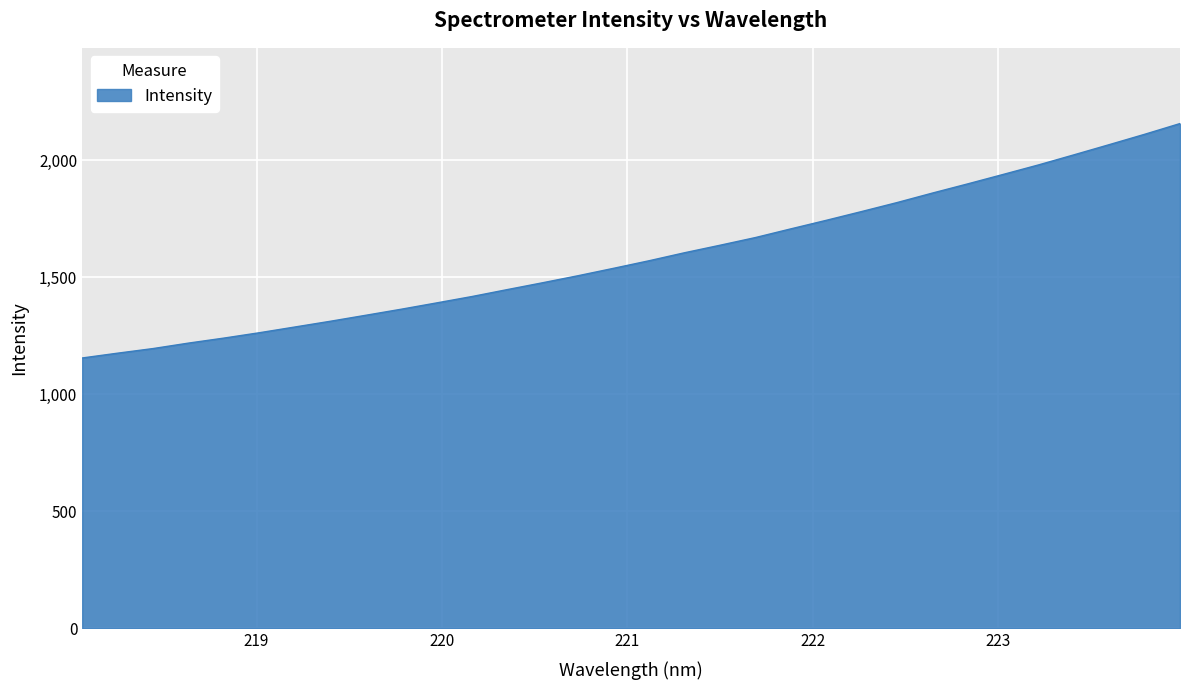

What is the maximum value shown in the chart?

2157.6